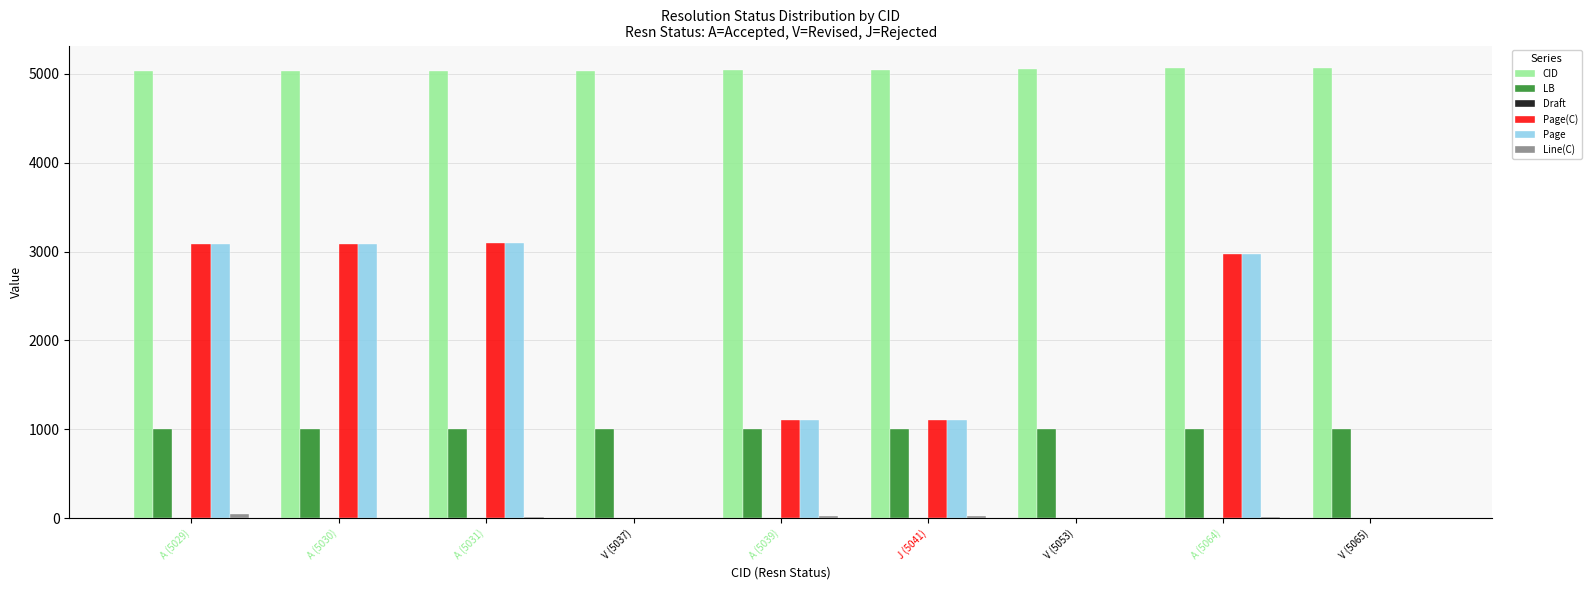

The value of LB at V (5065) is 1579. True or false?

False